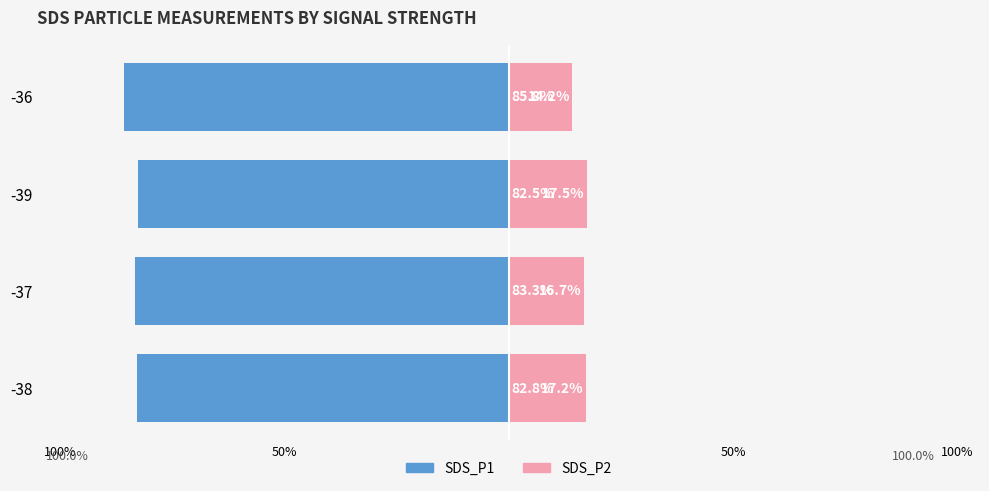

The value of SDS_P1 at -37 is -83.3. True or false?

True